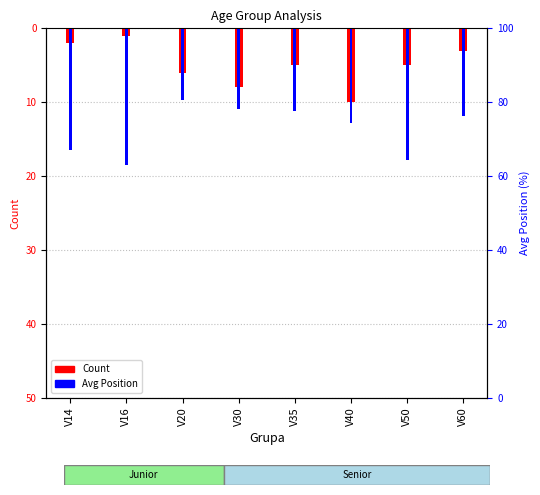

Between V14 and V16, which series saw the biggest shift?

Avg Position (neg scale)